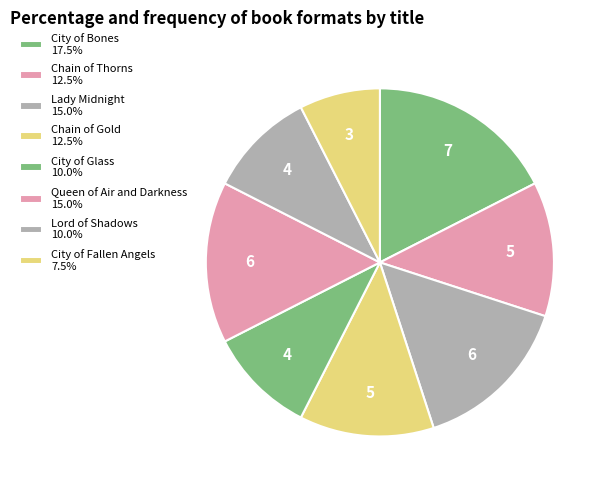

To the nearest percent, what portion does Chain of Thorns represent?

12%